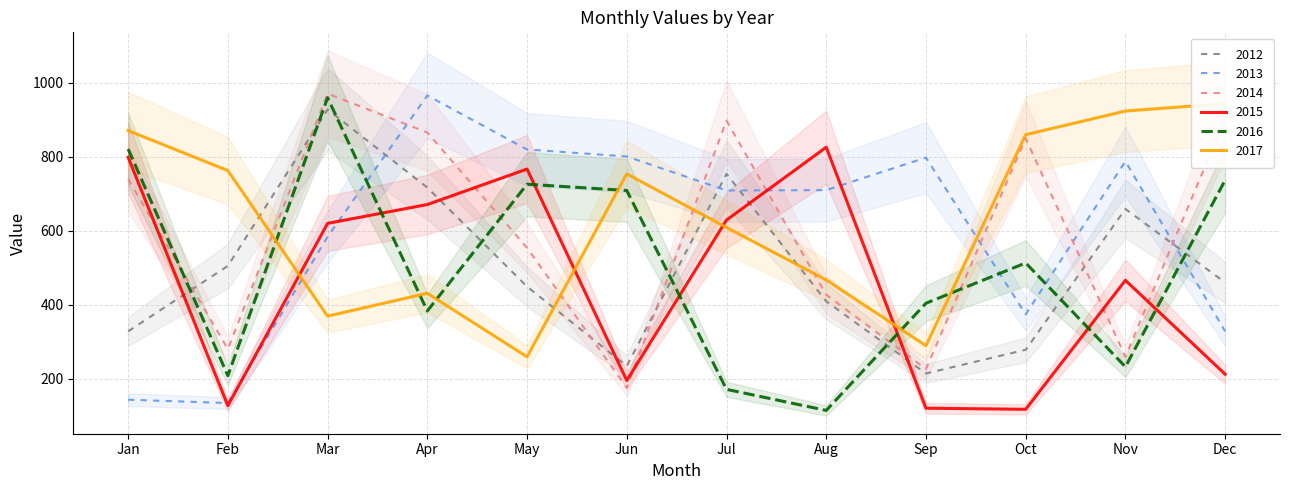

How many times do 2015 and 2012 cross each other?

5